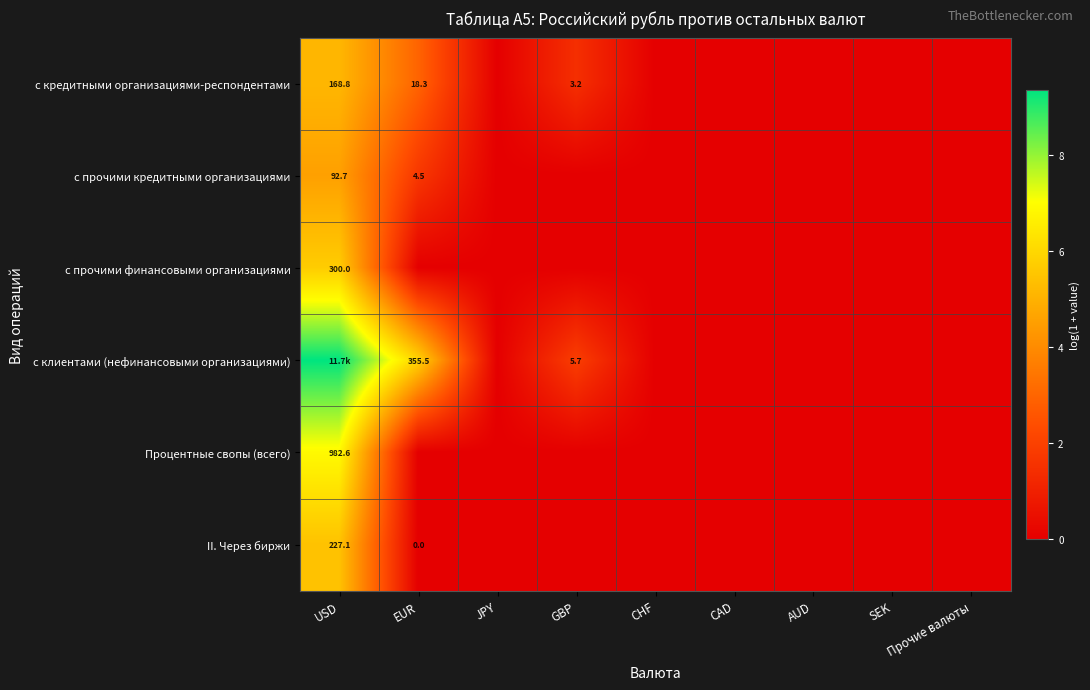

What is the highest value of the с клиентами (нефинансовыми организациями) series?

9.4